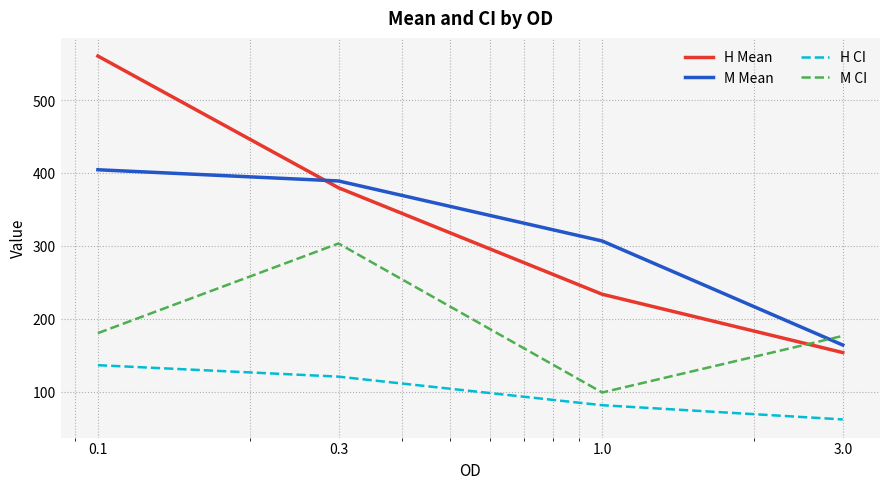

What is the difference between the maximum and minimum values in the H CI series?

74.4